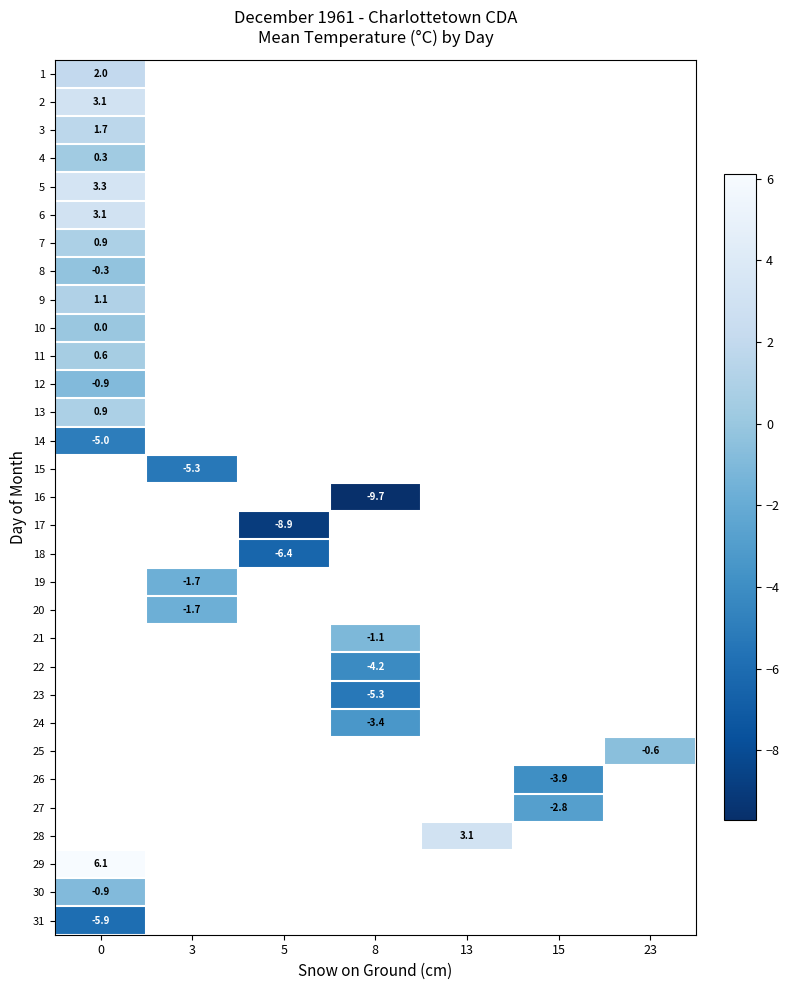

At how many categories does at least one series exceed -4?

6